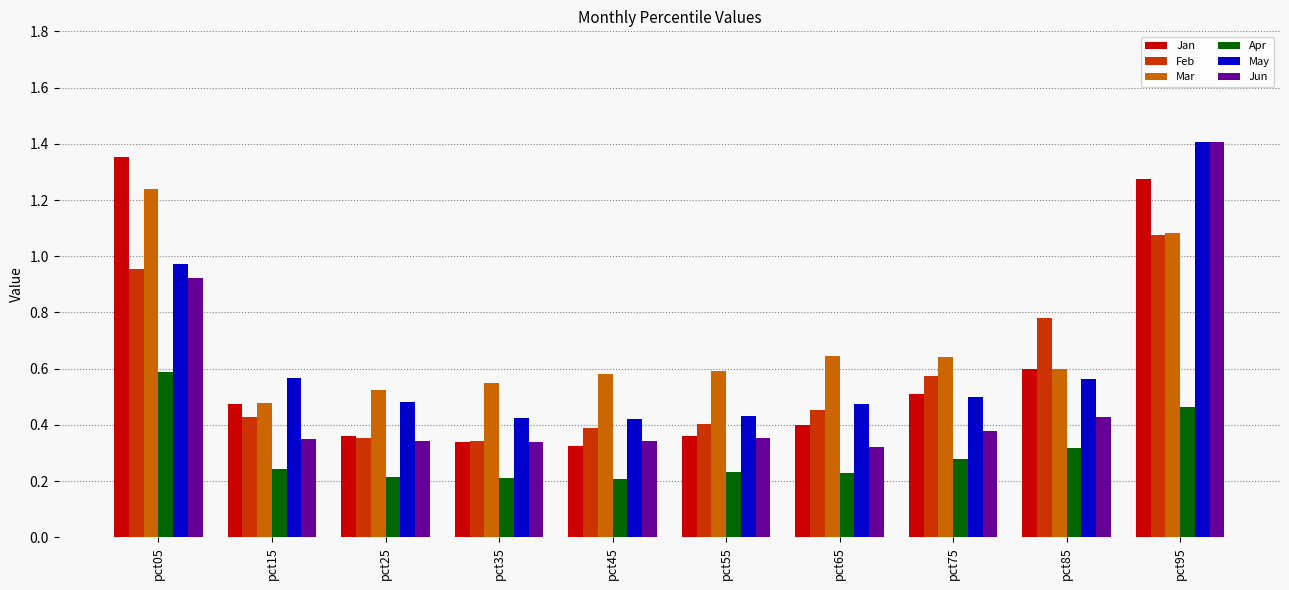

The Jun series shows 0.3 at pct35. True or false?

True